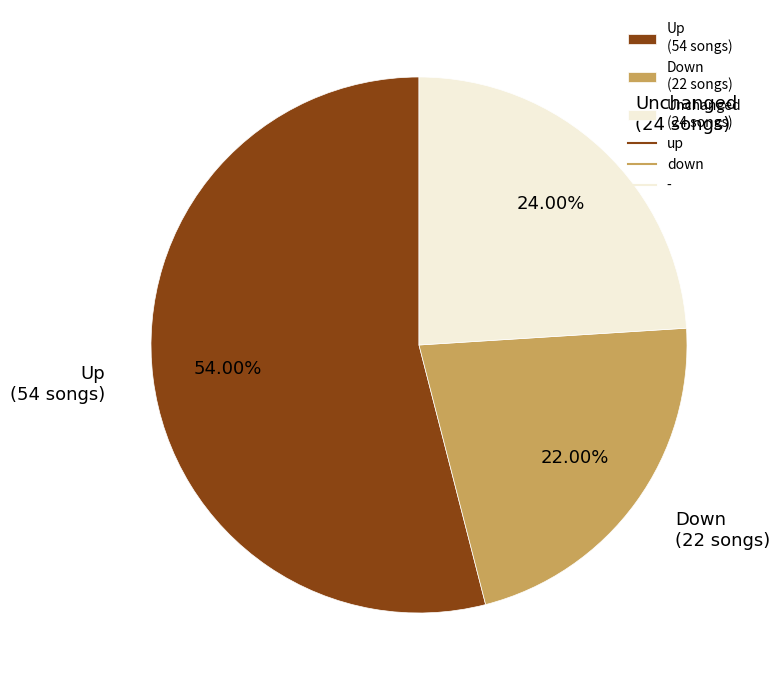

Rank the categories by value from lowest to highest.

Down (22 songs), Unchanged (24 songs), Up (54 songs)